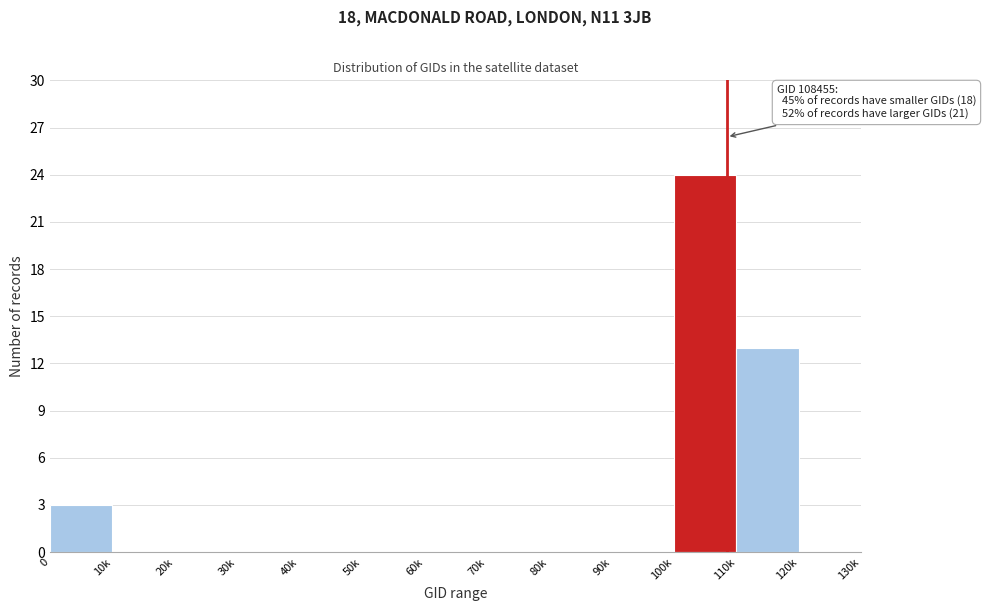

Reading left to right, list all the values displayed in this chart.

0=3	10k=0	20k=0	30k=0	40k=0	50k=0	60k=0	70k=0	80k=0	90k=0	100k=24	110k=13	120k=0